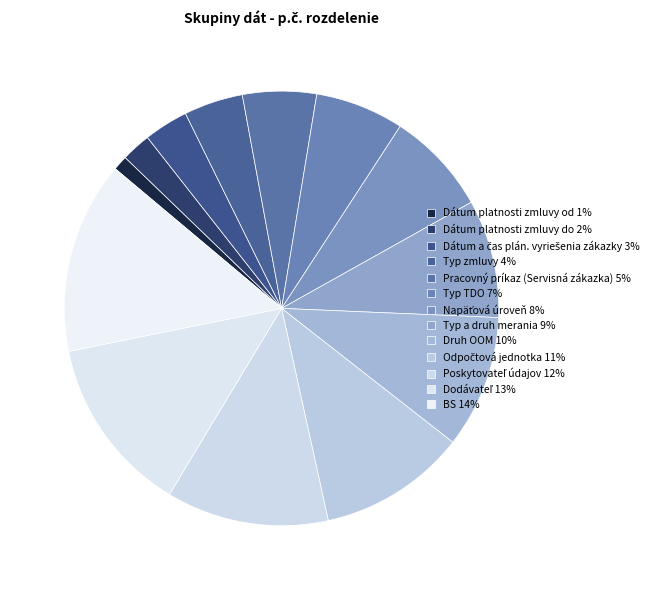

To the nearest percent, what portion does Pracovný príkaz (Servisná zákazka) represent?

5%